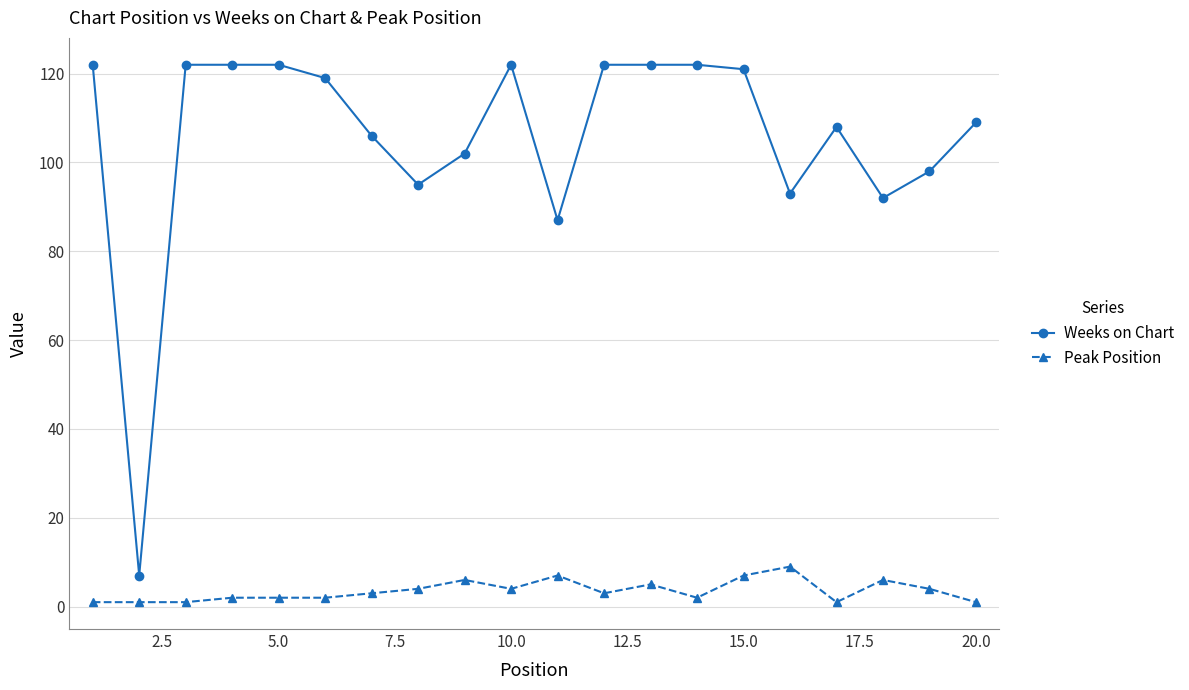

True or false: Peak Position has more than 2 points higher than both neighbors.

True